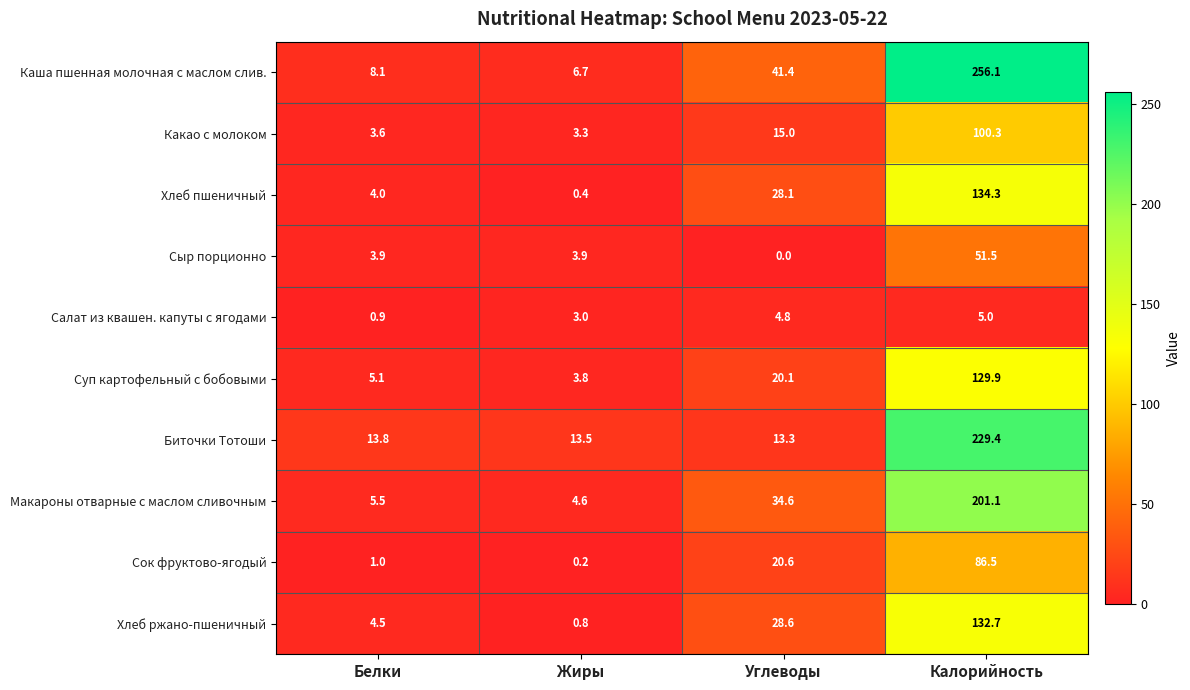

Rank the series by their maximum value, from lowest to highest.

Салат из квашен. капуты с ягодами, Сыр порционно, Сок фруктово-ягодый, Какао с молоком, Суп картофельный с бобовыми, Хлеб ржано-пшеничный, Хлеб пшеничный, Макароны отварные с маслом сливочным, Биточки Тотоши, Каша пшенная молочная с маслом слив.